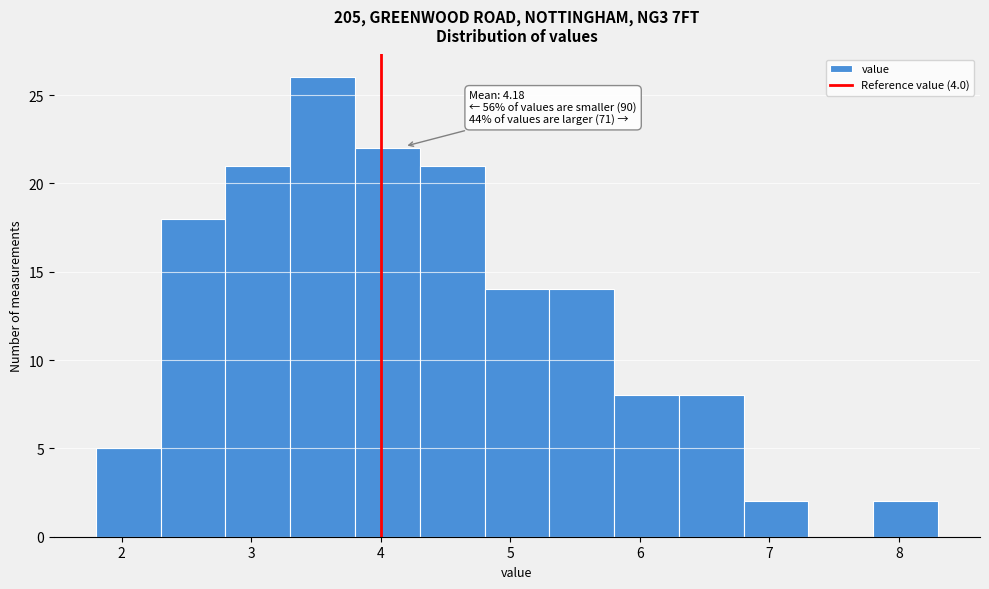

Which range on the x-axis has the tallest bar?

3.3 to 3.8